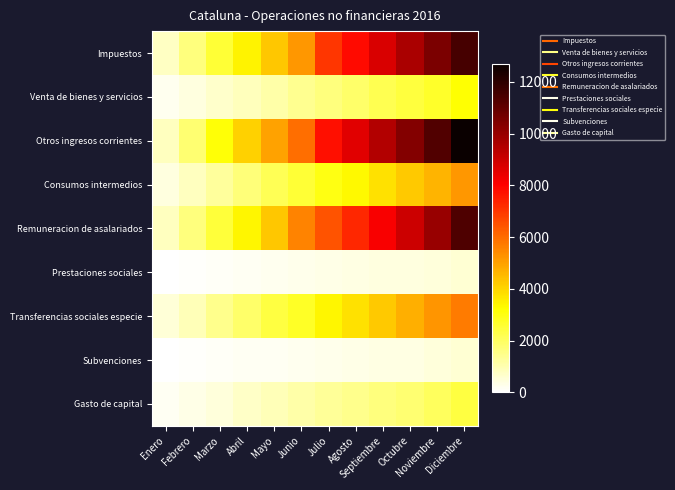

Reading right to left, list all the values displayed in this chart.

Impuestos: Diciembre=11526	Noviembre=10535	Octubre=9635	Septiembre=8732	Agosto=7858	Julio=7009	Junio=5191	Mayo=4302	Abril=3450	Marzo=2558	Febrero=1681	Enero=751
Venta de bienes y servicios: Diciembre=3203	Noviembre=2701	Octubre=2434	Septiembre=2180	Agosto=1917	Julio=1657	Junio=1397	Mayo=1121	Abril=888	Marzo=660	Febrero=434	Enero=203
Otros ingresos corrientes: Diciembre=12667	Noviembre=11300	Octubre=10385	Septiembre=9494	Agosto=8596	Julio=7723	Junio=5952	Mayo=4969	Abril=4077	Marzo=3132	Febrero=1827	Enero=823
Consumos intermedios: Diciembre=5155	Noviembre=4640	Octubre=4209	Septiembre=3794	Agosto=3345	Julio=2975	Junio=2562	Mayo=2131	Abril=1698	Marzo=1266	Febrero=835	Enero=402
Remuneracion de asalariados: Diciembre=11365	Noviembre=9949	Octubre=8986	Septiembre=8143	Agosto=7281	Julio=6456	Junio=5591	Mayo=4259	Abril=3394	Marzo=2489	Febrero=1668	Enero=832
Prestaciones sociales: Diciembre=591	Noviembre=492	Octubre=441	Septiembre=398	Agosto=350	Julio=321	Junio=259	Mayo=214	Abril=163	Marzo=118	Febrero=71	Enero=36
Transferencias sociales especie: Diciembre=5692	Noviembre=5223	Octubre=4703	Septiembre=4234	Agosto=3809	Julio=3412	Junio=2766	Mayo=2382	Abril=1916	Marzo=1445	Febrero=930	Enero=497
Subvenciones: Diciembre=556	Noviembre=449	Octubre=389	Septiembre=359	Agosto=320	Julio=261	Junio=219	Mayo=183	Abril=150	Marzo=112	Febrero=63	Enero=30
Gasto de capital: Diciembre=2413	Noviembre=2032	Octubre=1821	Septiembre=1633	Agosto=1452	Julio=1296	Junio=1112	Mayo=906	Abril=715	Marzo=483	Febrero=309	Enero=151